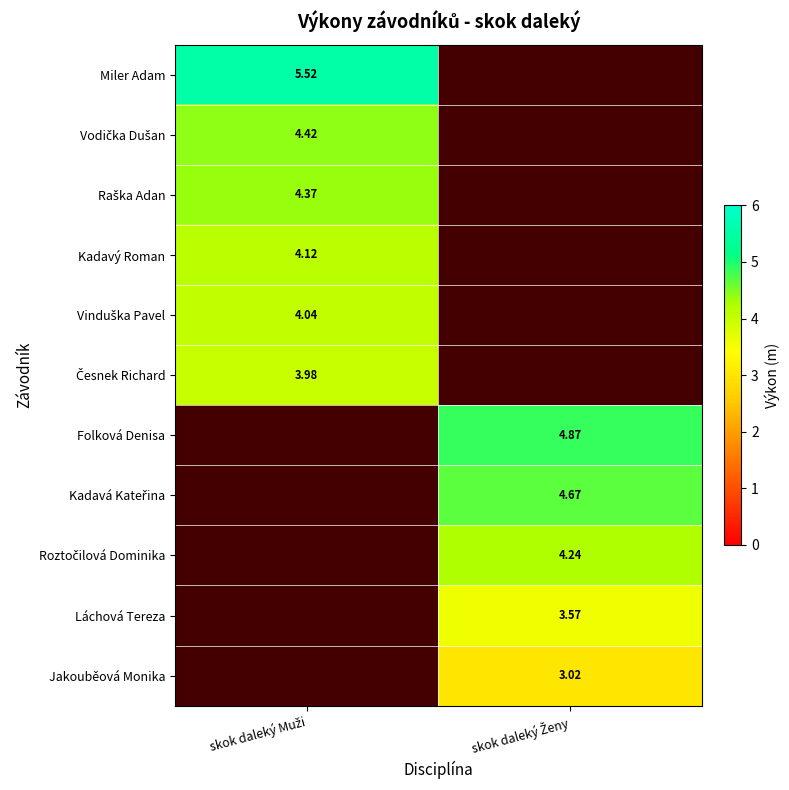

True or false: Vodička Dušan has a value of 4.4 at skok daleký Muži.

True